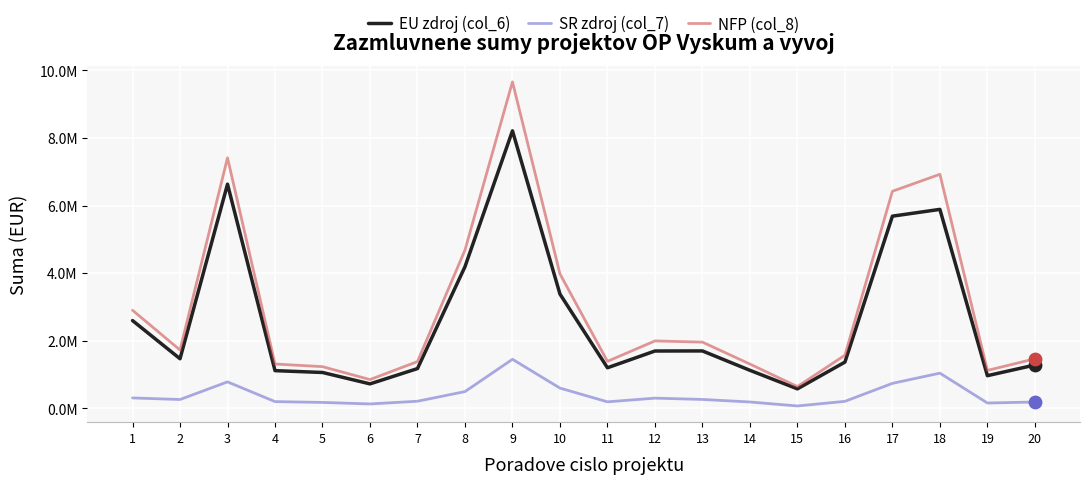

At how many categories does at least one series exceed 8740993?

1